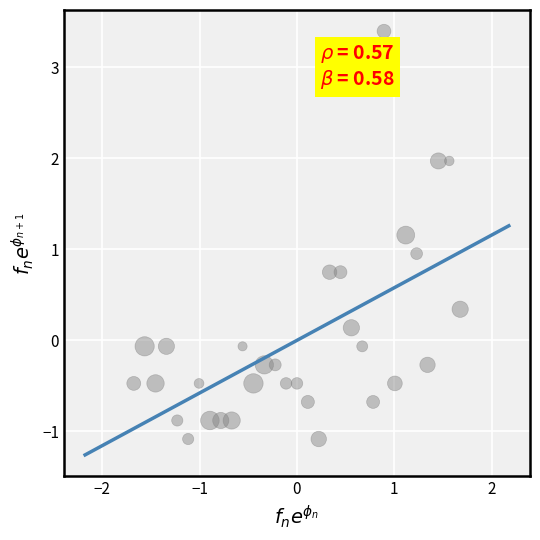

What is the range of Y values (max minus min)?

4.5